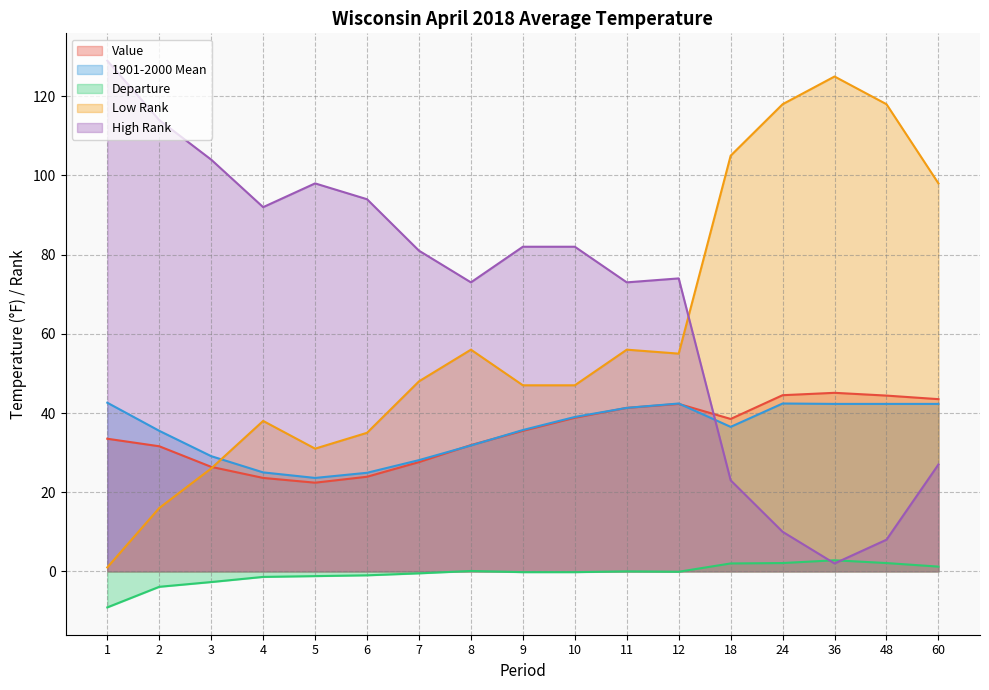

Which category has the highest value in the High Rank series?

1